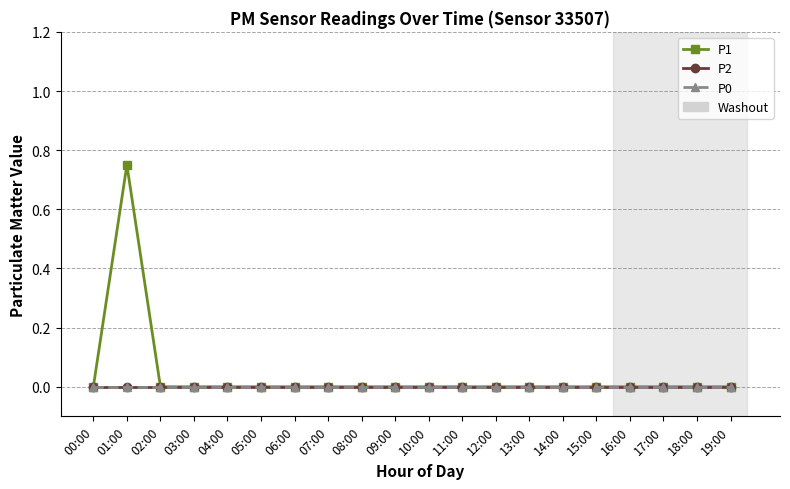

Between 04:00 and 16:00, which series saw the biggest shift?

P1